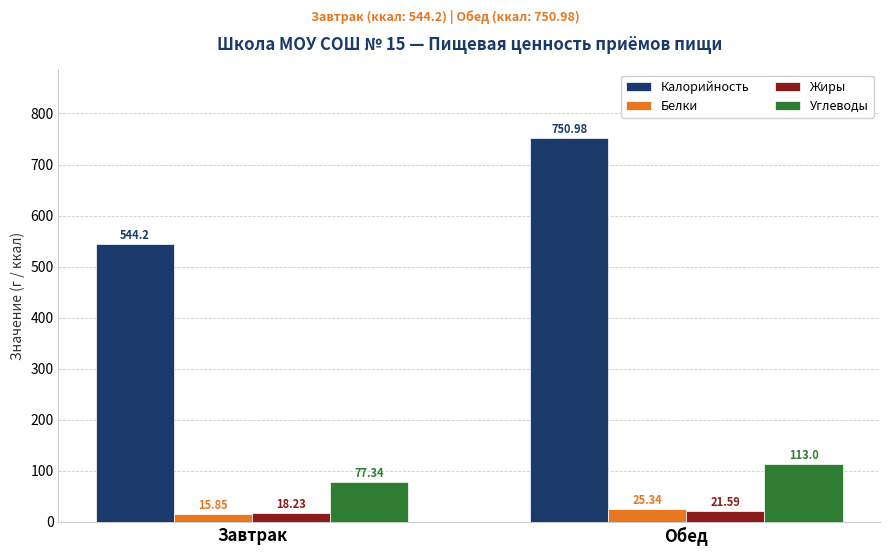

How many values in the Белки series are below 25?

1